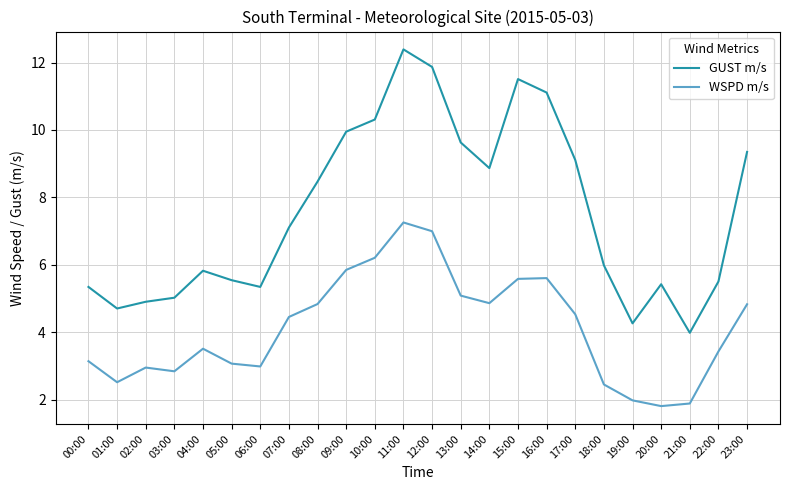

Is the value of WSPD m/s at 06:00 greater than the value of GUST m/s at 05:00?

No